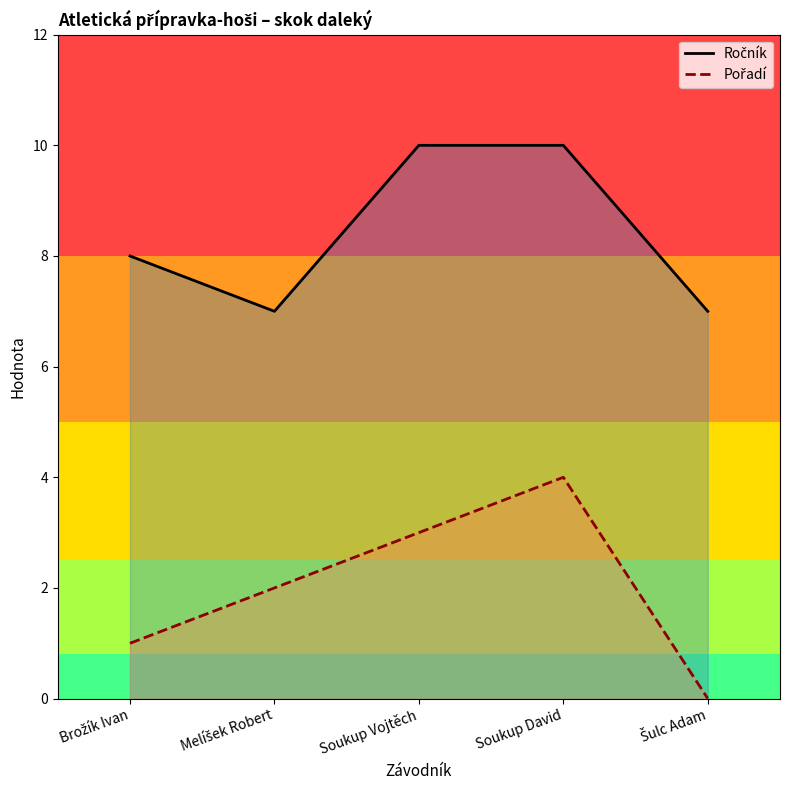

What is the sum of all Ročník values?

42